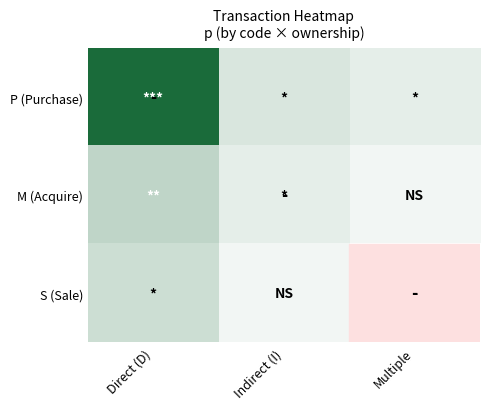

At which category is the sum across all series the highest?

Direct (D)